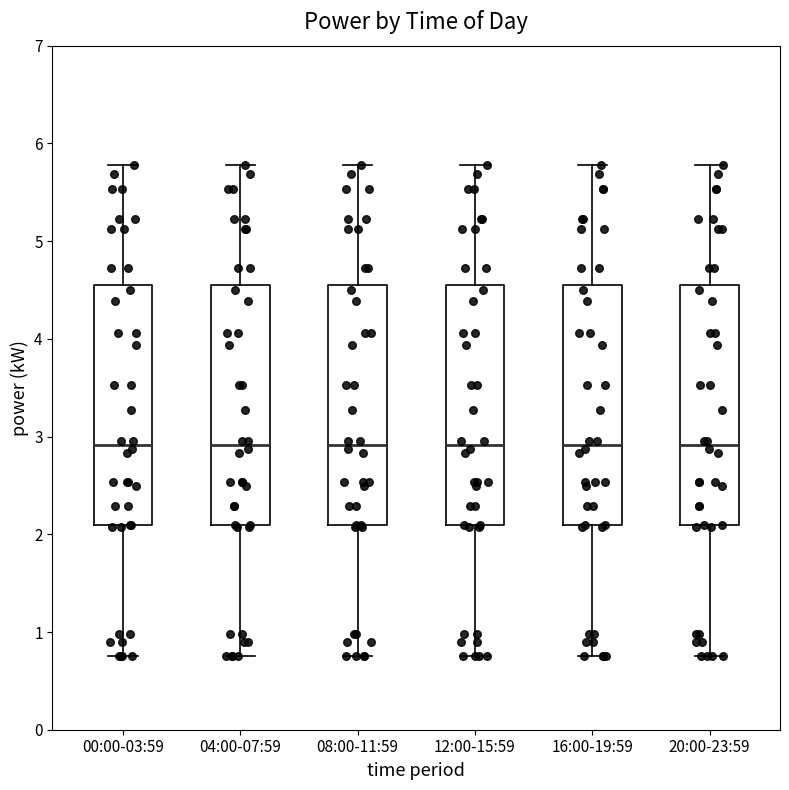

Reading left to right, transcribe this box plot: for each box, give where its median line is, the range the box spans, and where its two whiskers end, as read against the y-axis. The values are not printed on the chart, so give them approximately, as read against the axis.

00:00-03:59: median 2.9, box 2.1 to 4.6, whiskers 0.8 to 5.8
04:00-07:59: median 2.9, box 2.1 to 4.6, whiskers 0.8 to 5.8
08:00-11:59: median 2.9, box 2.1 to 4.6, whiskers 0.8 to 5.8
12:00-15:59: median 2.9, box 2.1 to 4.6, whiskers 0.8 to 5.8
16:00-19:59: median 2.9, box 2.1 to 4.6, whiskers 0.8 to 5.8
20:00-23:59: median 2.9, box 2.1 to 4.6, whiskers 0.8 to 5.8